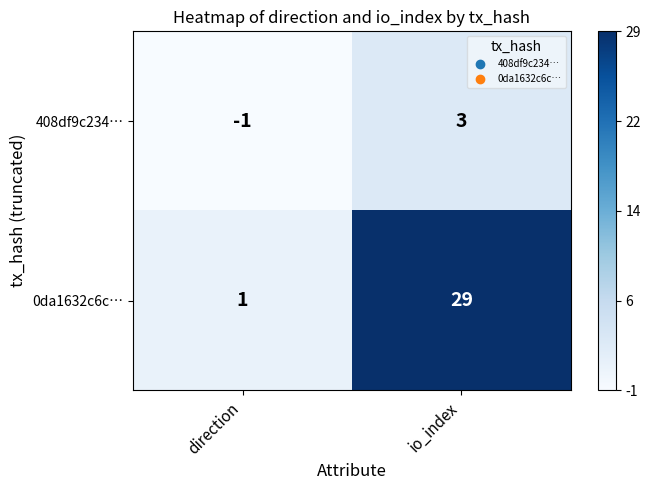

The value of 0da1632c6c… at io_index is 29. True or false?

True